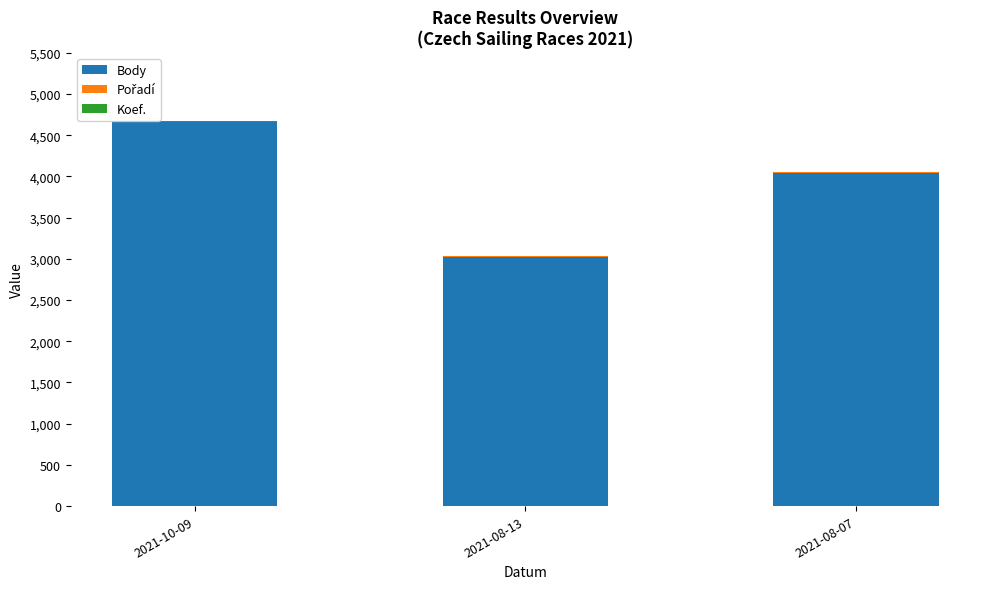

At which label does Body reach its peak?

2021-10-09